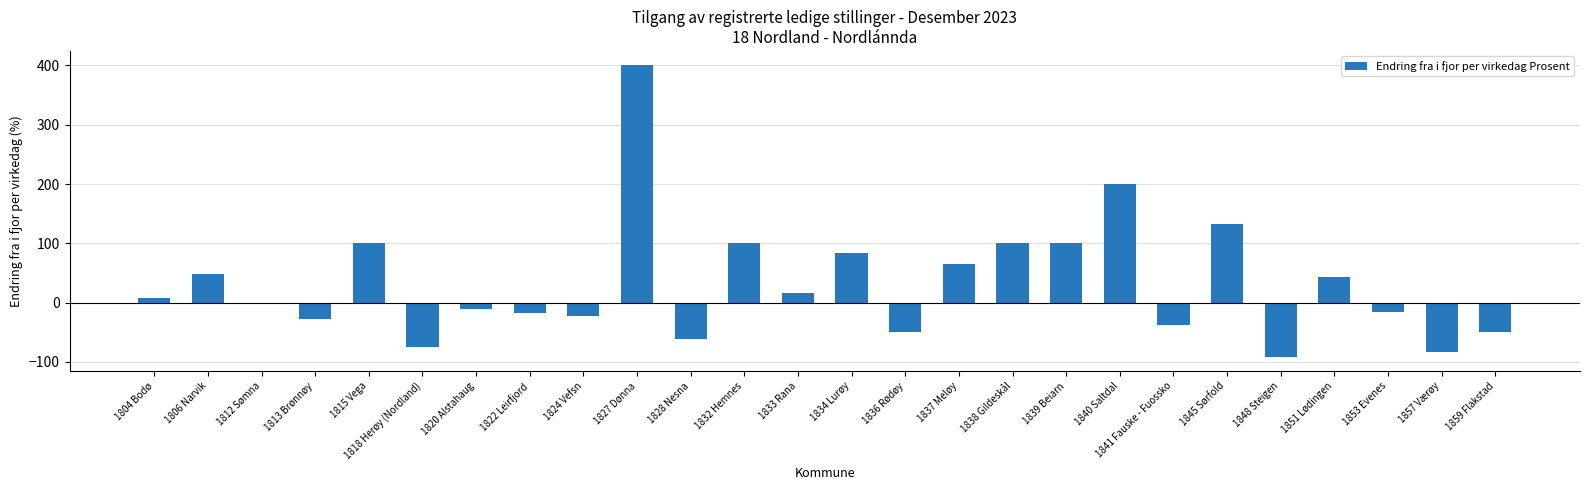

Which category has the highest value across all series?

1827 Dønna